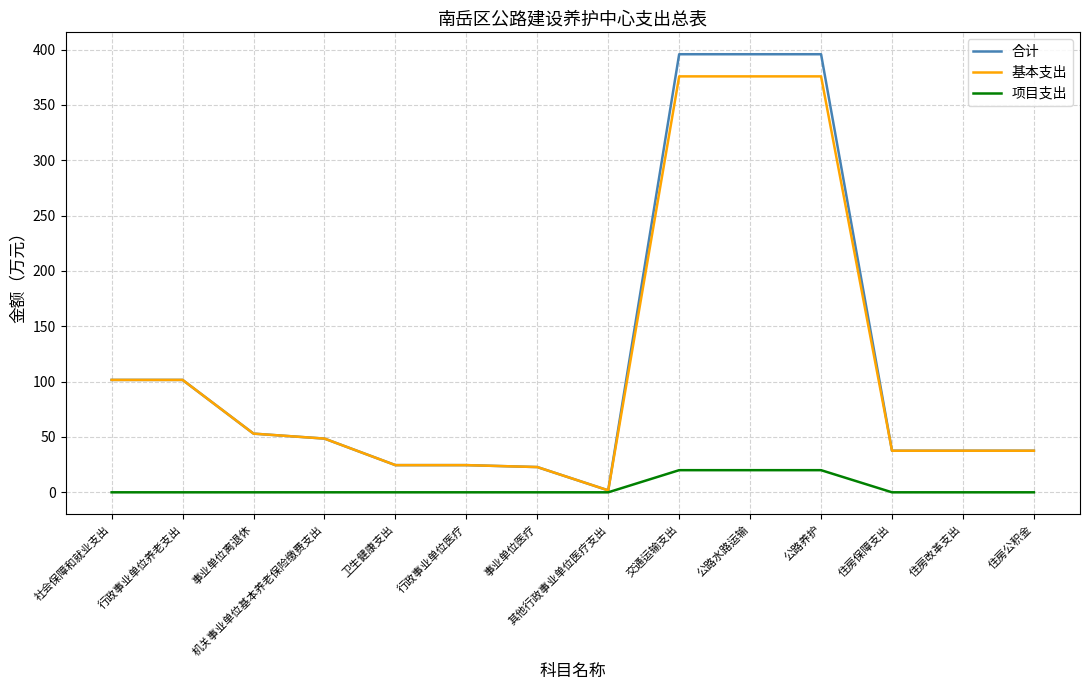

What position from the right is 卫生健康支出?

10